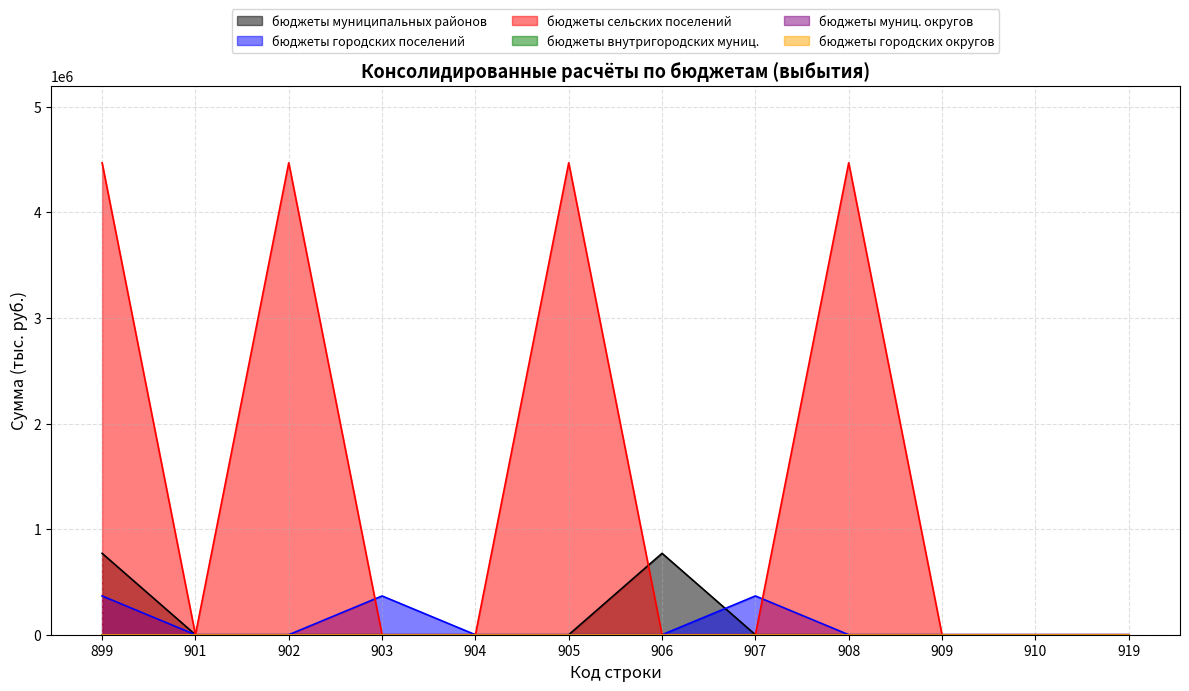

Which label corresponds to the largest value in the chart?

899